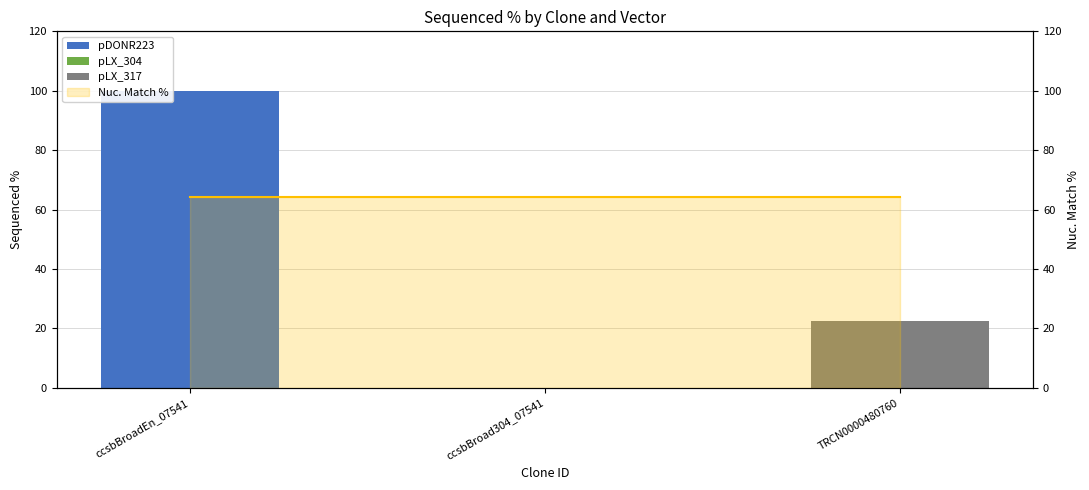

Reading left to right, list all the values displayed in this chart.

pDONR223: ccsbBroadEn_07541=100.0	ccsbBroad304_07541=0.0	TRCN0000480760=0.0
pLX_304: ccsbBroadEn_07541=0.0	ccsbBroad304_07541=0.0	TRCN0000480760=0.0
pLX_317: ccsbBroadEn_07541=0.0	ccsbBroad304_07541=0.0	TRCN0000480760=22.5
Nuc. Match % line: ccsbBroadEn_07541=64.3	ccsbBroad304_07541=64.3	TRCN0000480760=64.3